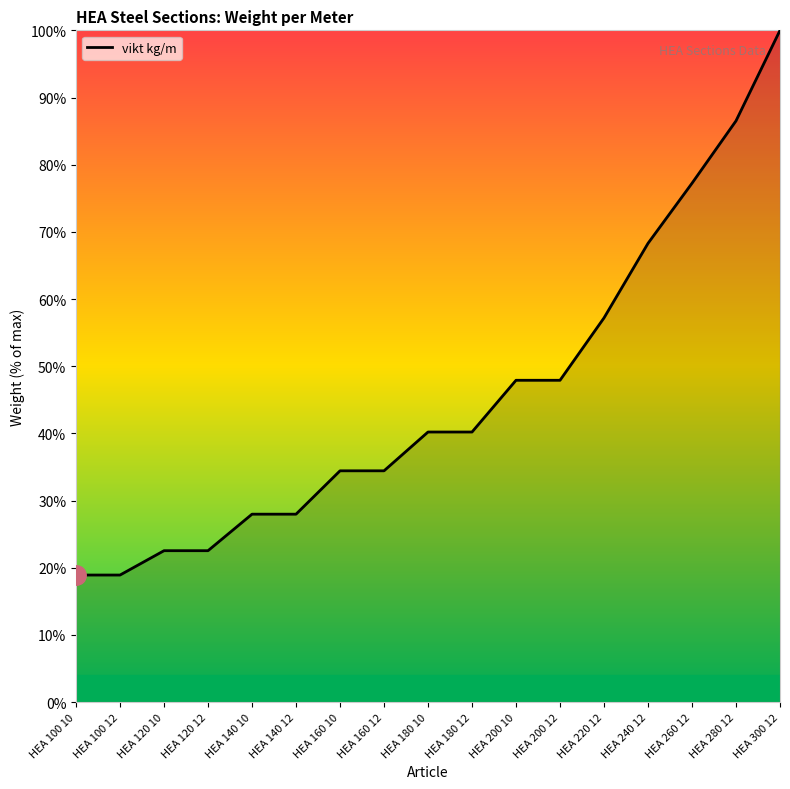

Between HEA 160 12 and HEA 240 12, which is larger?

HEA 240 12